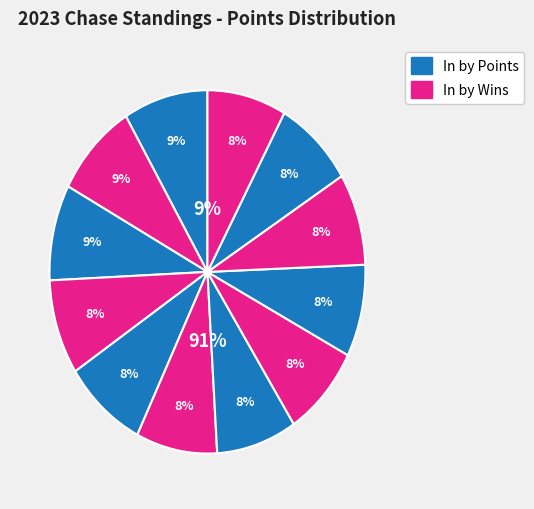

Does Tom Craigen represent more than half of the total?

No